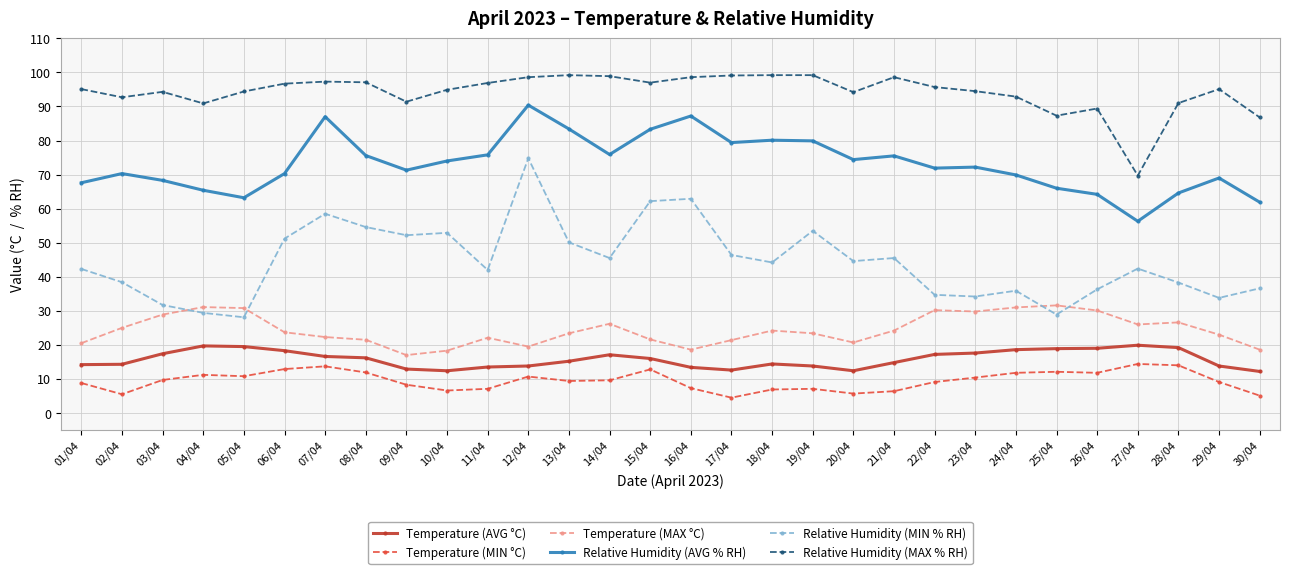

What are all the series names shown in the legend?

Temperature (AVG °C), Temperature (MIN °C), Temperature (MAX °C), Relative Humidity (AVG % RH), Relative Humidity (MIN % RH), Relative Humidity (MAX % RH)